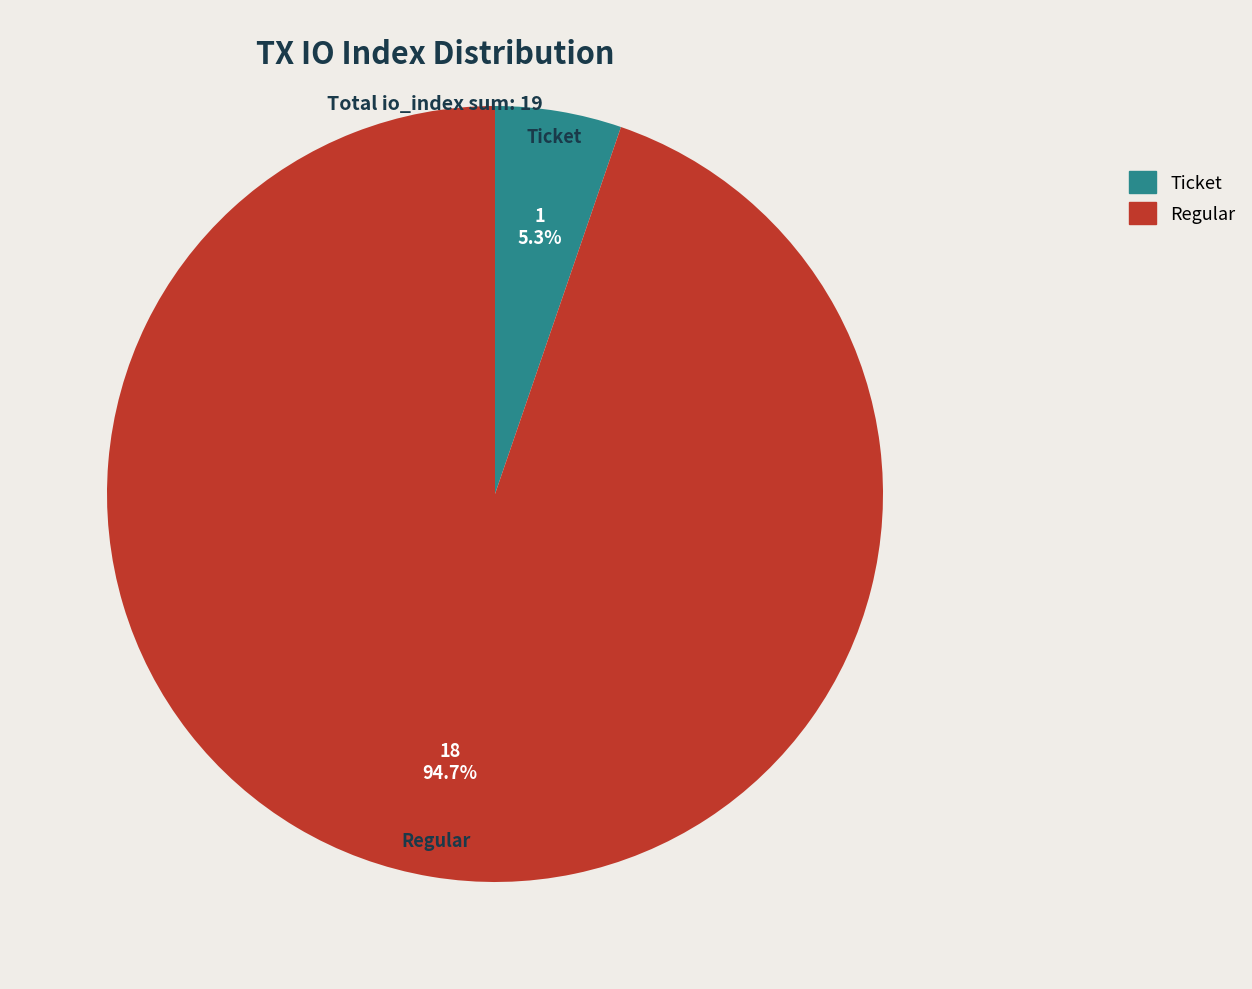

How many slices are in this pie chart?

2